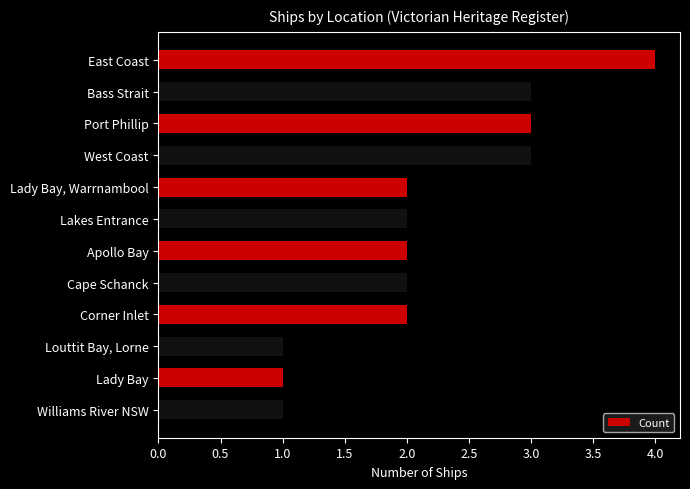

Which label corresponds to the largest value in the chart?

East Coast